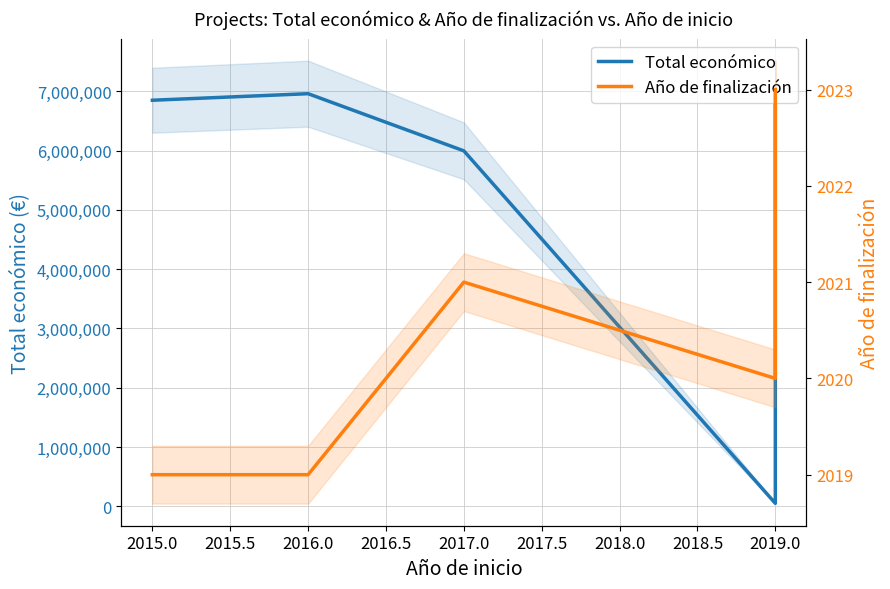

True or false: Año de finalización has more than 0 interior local peaks.

True